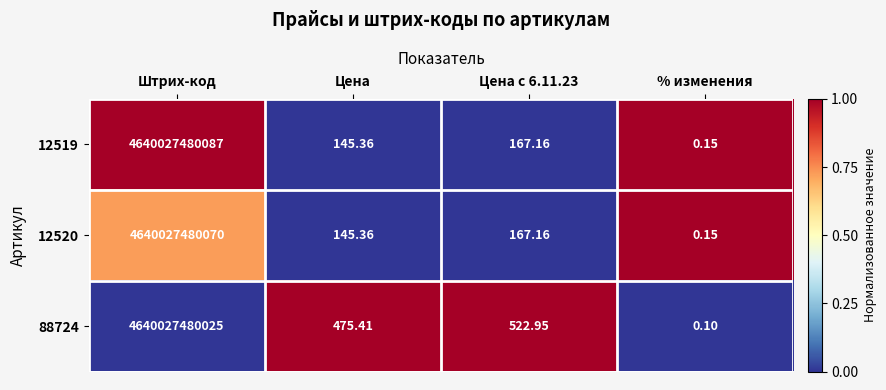

Where does the 12519 series first go above 167?

Штрих-код